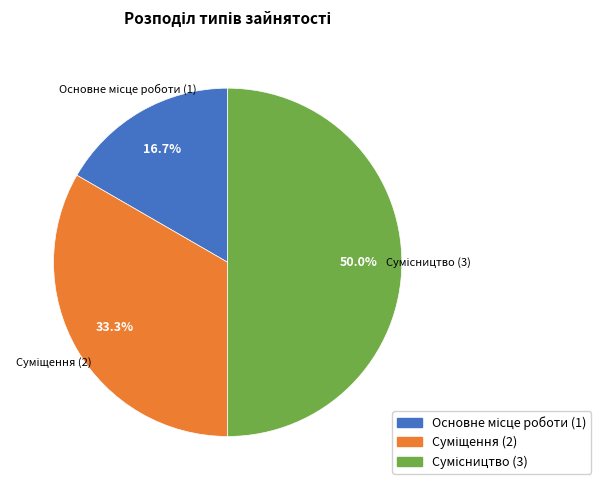

What percentage is the Основне місце роботи slice, to the nearest percent?

17%